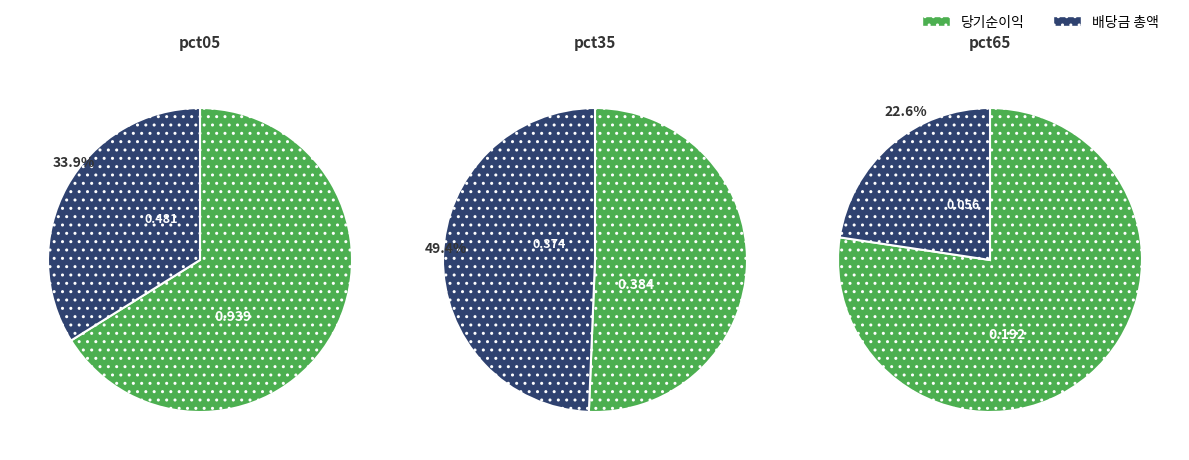

True or false: pct05 accounts for 34% of the total.

False